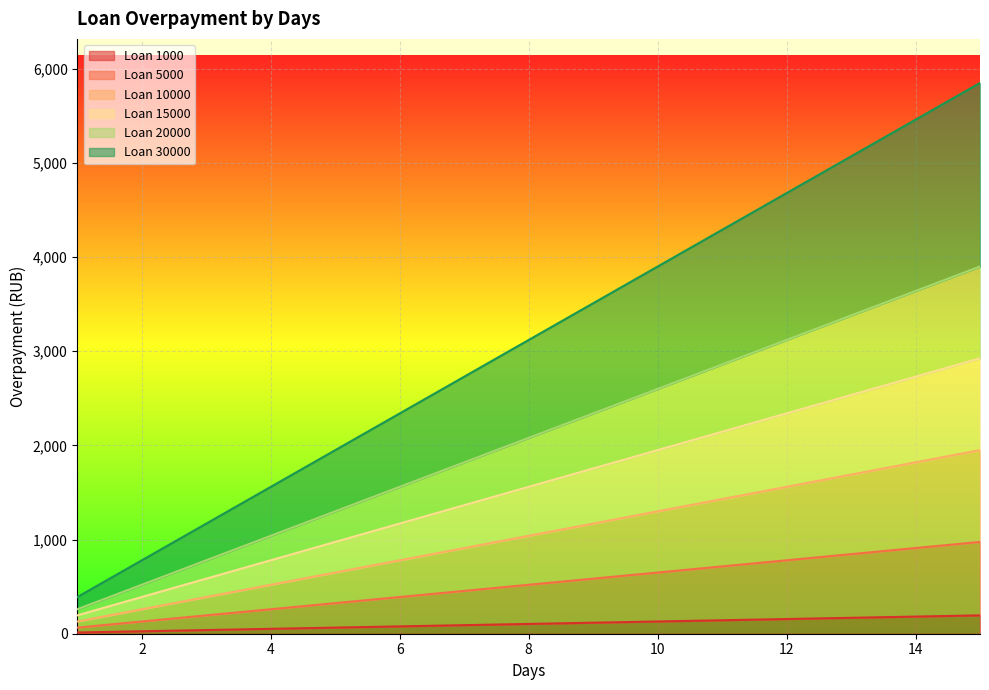

At which label does 30000 first exceed 3120?

9